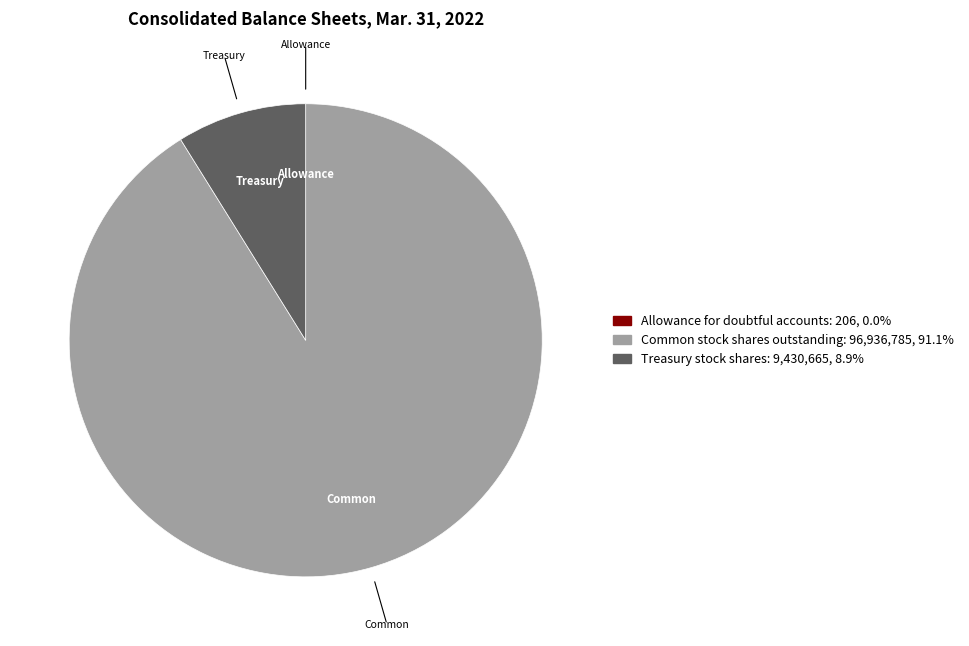

Does any single category account for the majority?

Yes